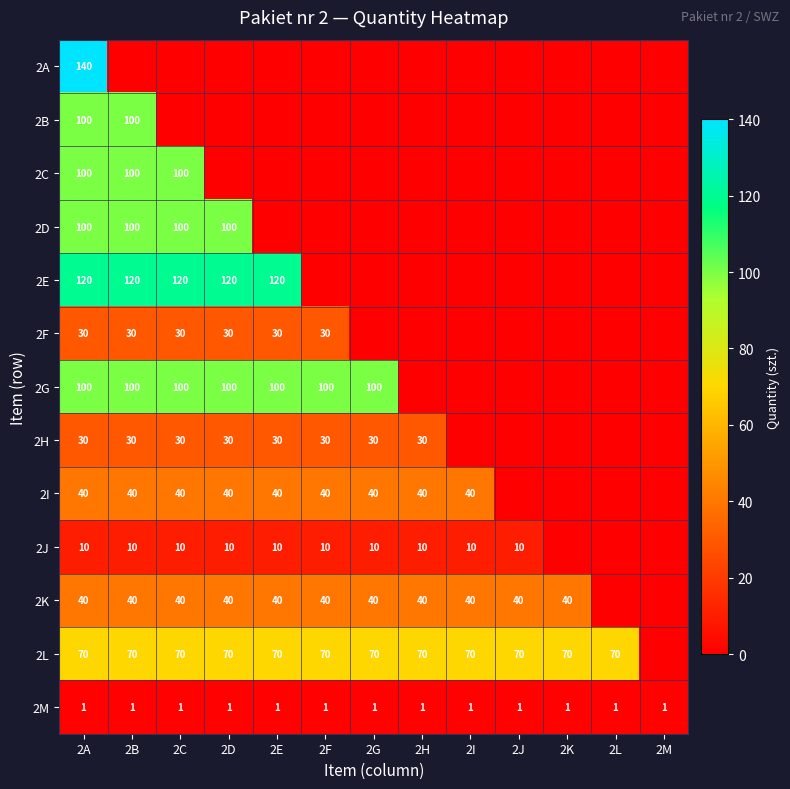

Is it true that 2J equals 17 at 2H?

False